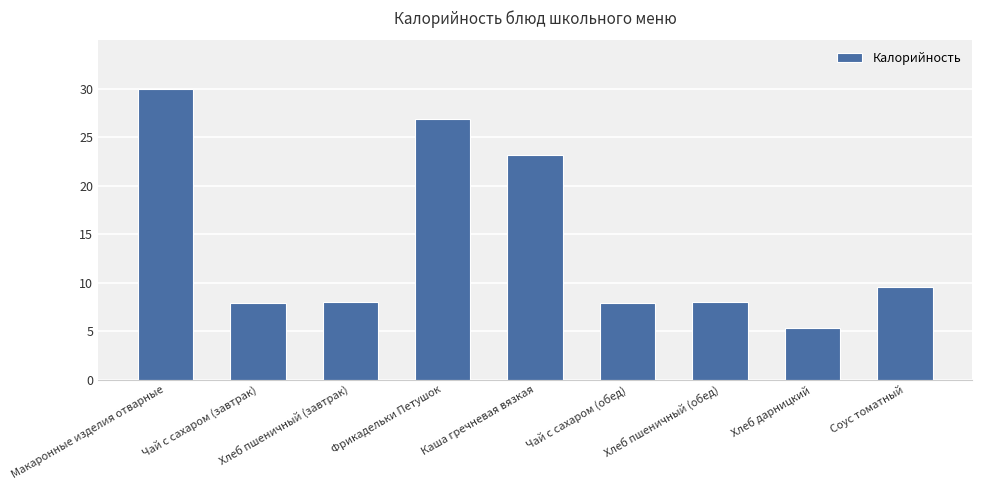

Where does the data first go above 8?

Макаронные изделия отварные